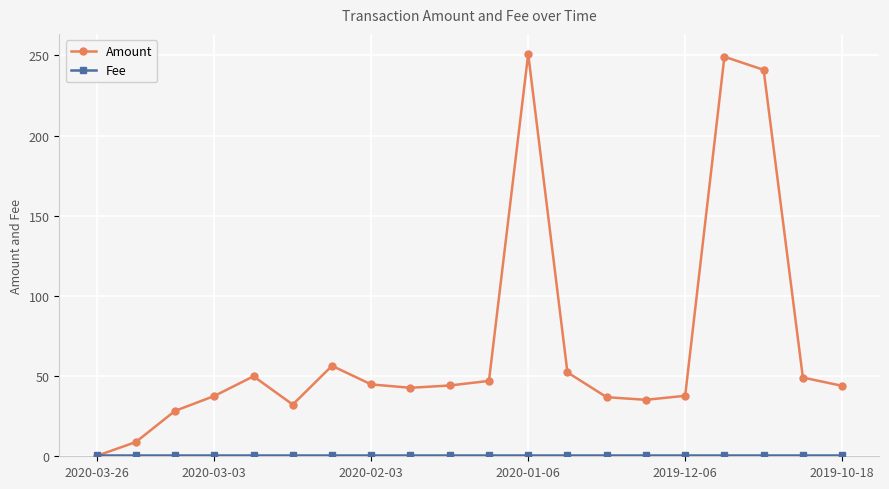

What is the maximum value for Amount?

250.9